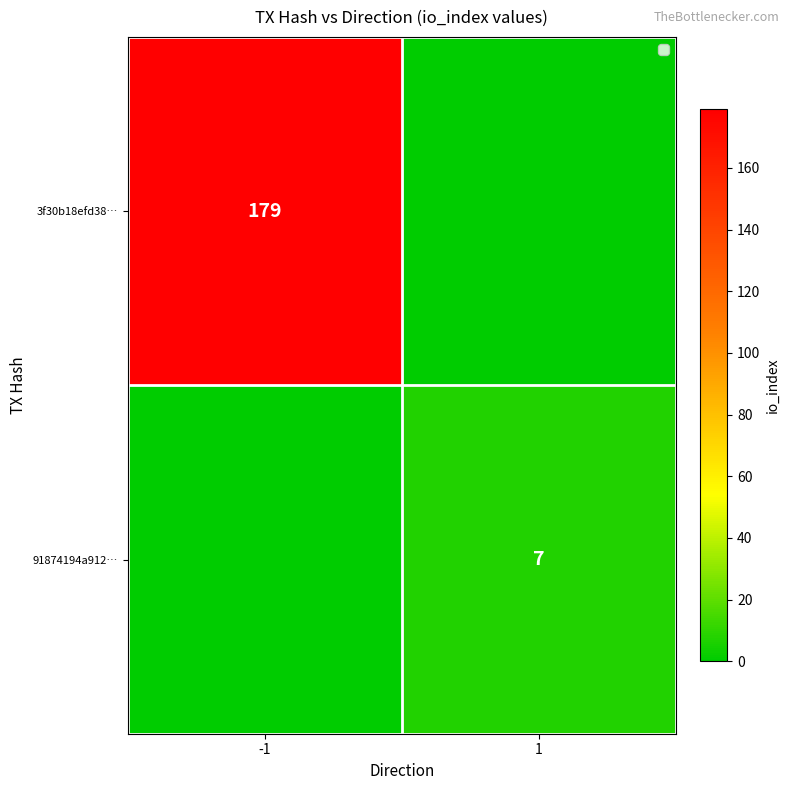

At how many categories does at least one series exceed 59?

1